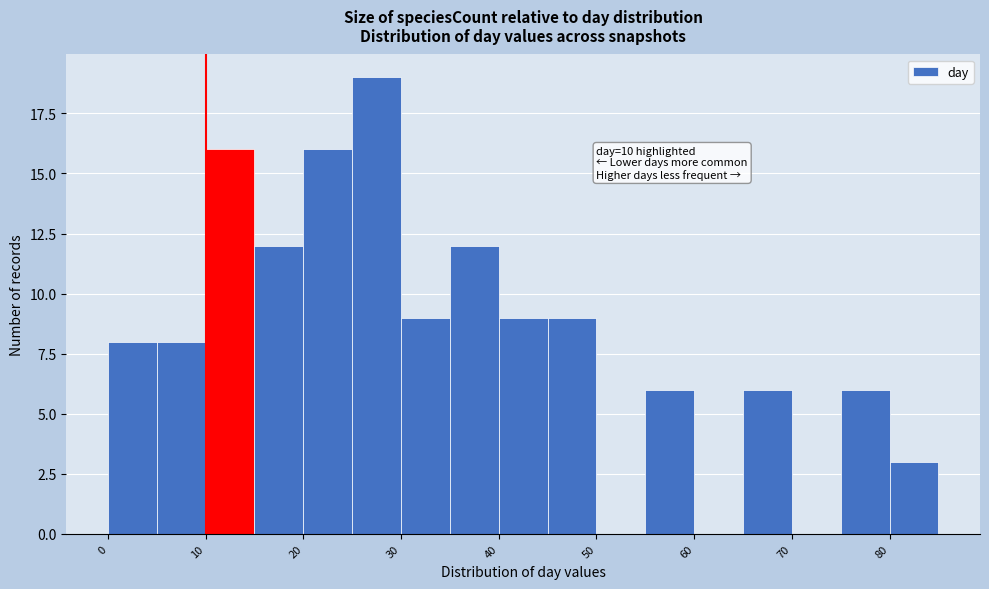

Which range on the x-axis has the tallest bar?

25 to 30